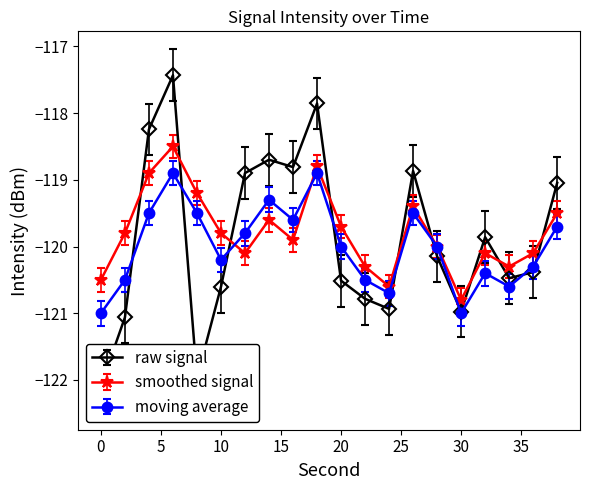

What is the sum of all intensity(dBm) values?

-2397.7